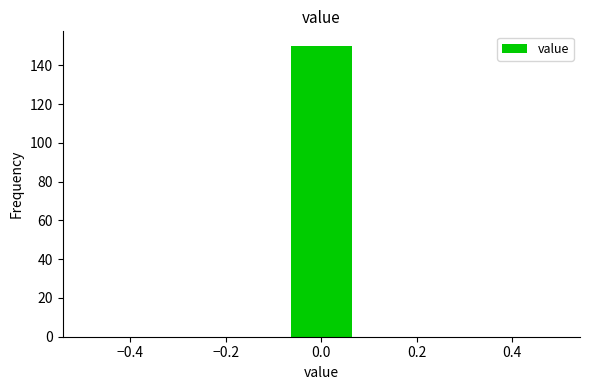

What is the height of the bar covering -0.08 to 0.08 on the x-axis? Neither the bar edges nor the heights are printed on the chart, so give them approximately, as read against the axes.

150